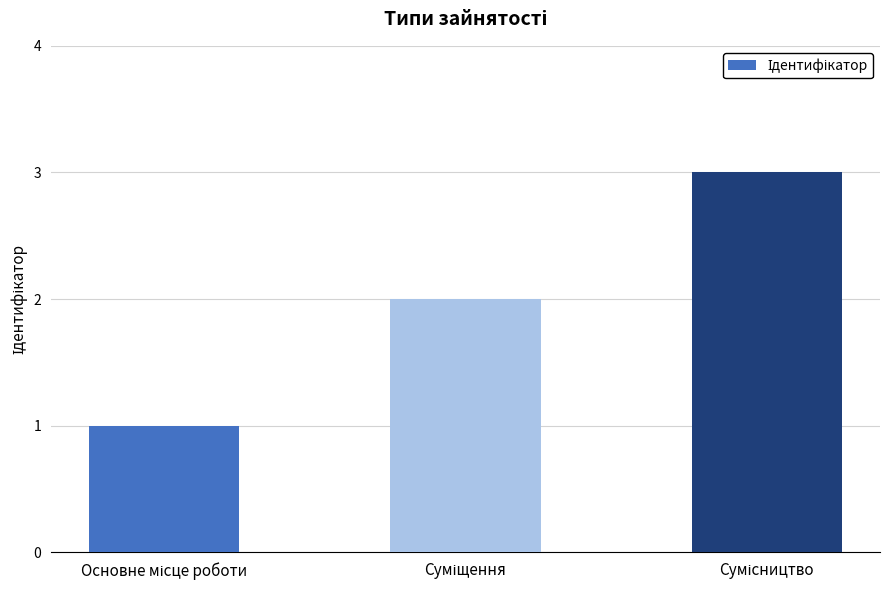

How many bars are there in total?

3